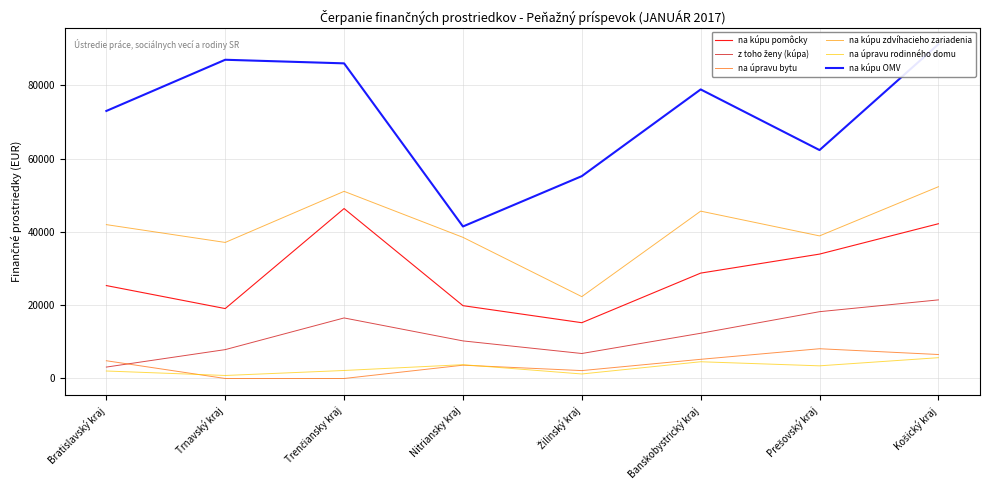

In z toho ženy (kúpa), how many points are lower than both neighbors (excluding endpoints)?

1